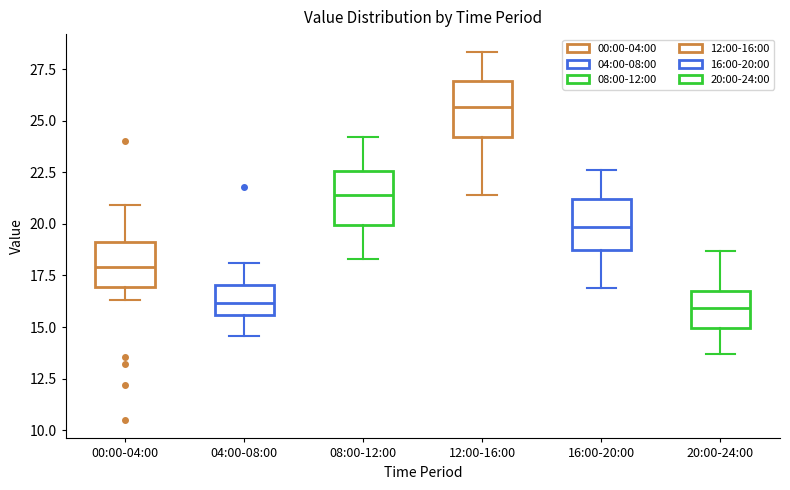

Reading left to right, read every box against the y-axis: the position of its median line, the range the box covers, and the ends of its whiskers. The values are not printed on the chart, so give them approximately, as read against the axis.

00:00-04:00: median 18.0, box 17.0 to 19.0, whiskers 16.5 to 21.0
04:00-08:00: median 16.0, box 15.5 to 17.0, whiskers 14.5 to 18.0
08:00-12:00: median 21.5, box 20.0 to 22.5, whiskers 18.5 to 24.0
12:00-16:00: median 25.5, box 24.0 to 27.0, whiskers 21.5 to 28.5
16:00-20:00: median 20.0, box 18.5 to 21.0, whiskers 17.0 to 22.5
20:00-24:00: median 16.0, box 15.0 to 17.0, whiskers 13.5 to 18.5